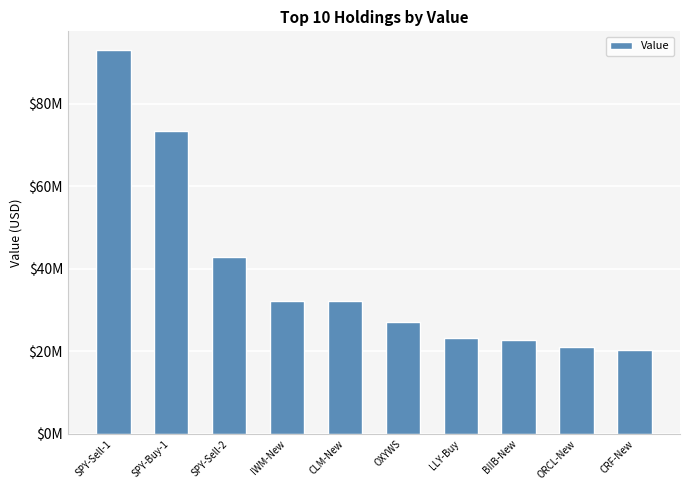

At which label does the data first exceed 32138000?

SPY-Sell-1